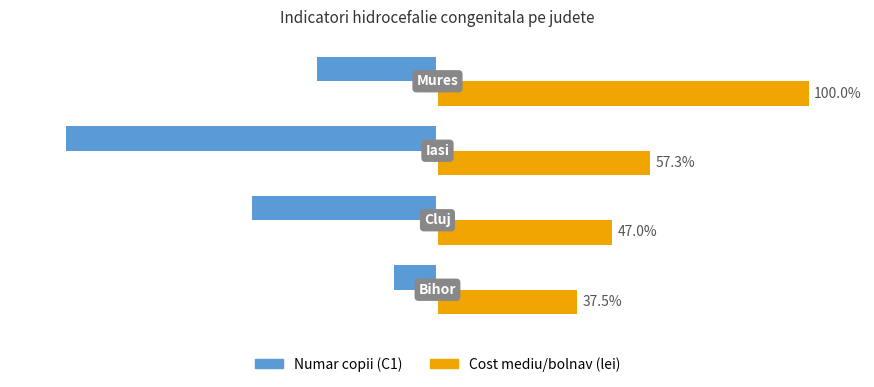

List the series in order of their overall mean, highest first.

Cost mediu/bolnav (lei), Numar copii (C1)